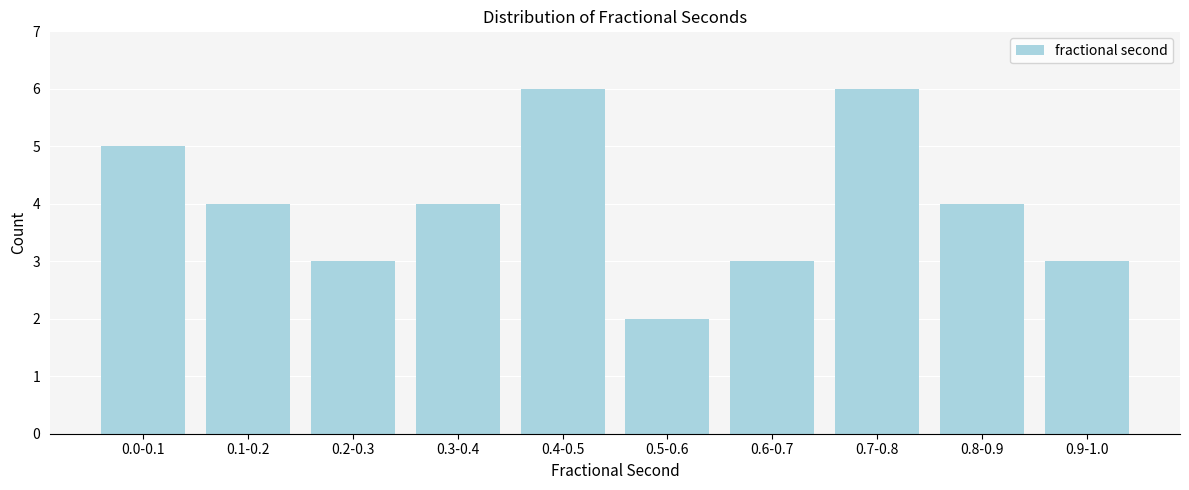

Reading left to right, list all the values displayed in this chart.

0.0-0.1=5	0.1-0.2=4	0.2-0.3=3	0.3-0.4=4	0.4-0.5=6	0.5-0.6=2	0.6-0.7=3	0.7-0.8=6	0.8-0.9=4	0.9-1.0=3